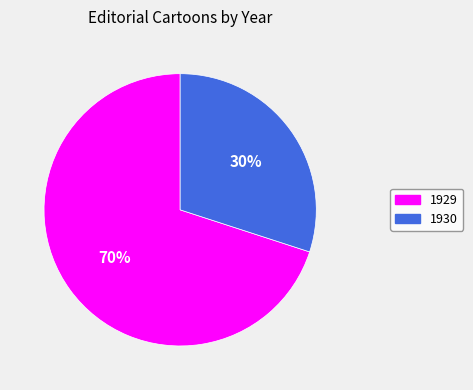

To the nearest percent, what is the difference between the largest and smallest slice percentages?

40%